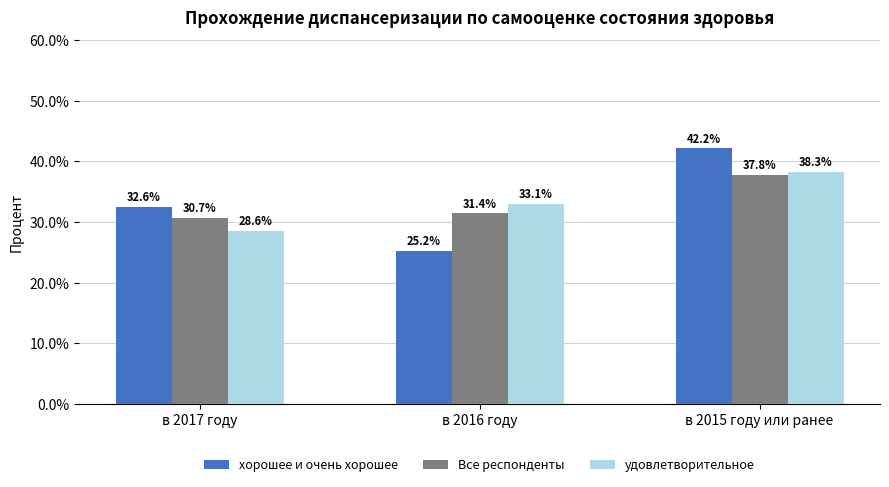

At which category is the sum across all series the highest?

в 2015 году или ранее